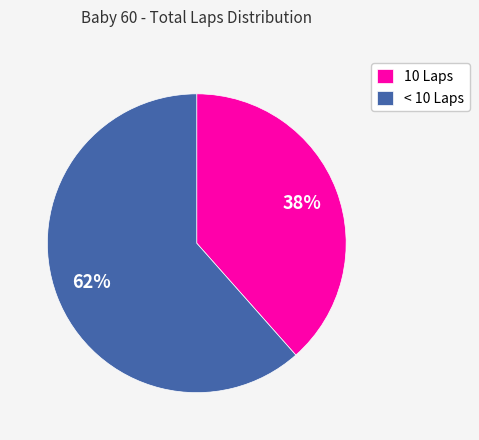

To the nearest percent, what is the average slice percentage?

50%